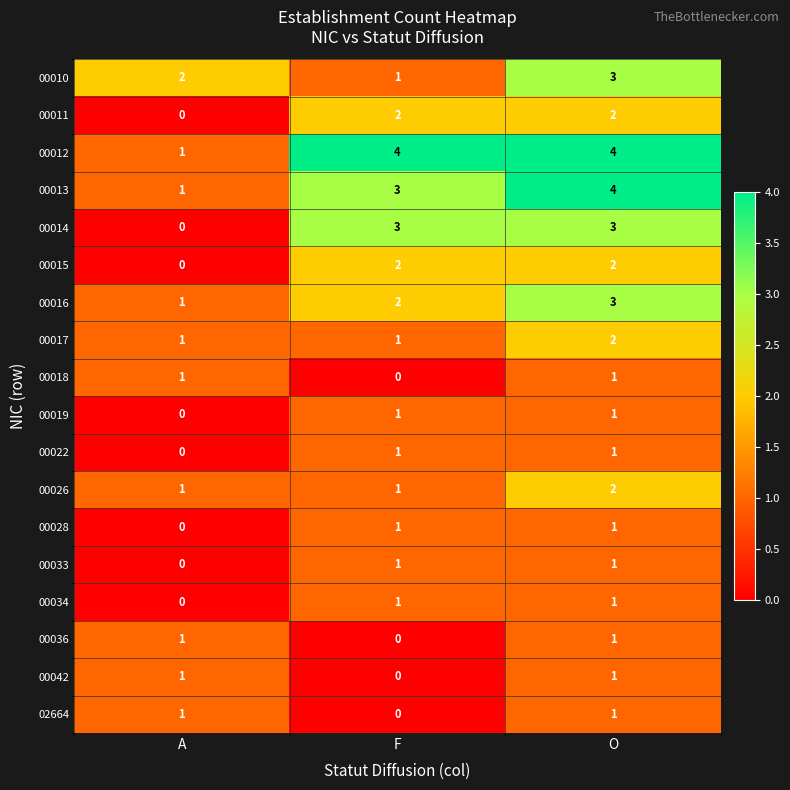

What is the sum of the 00013 values at A and O?

5